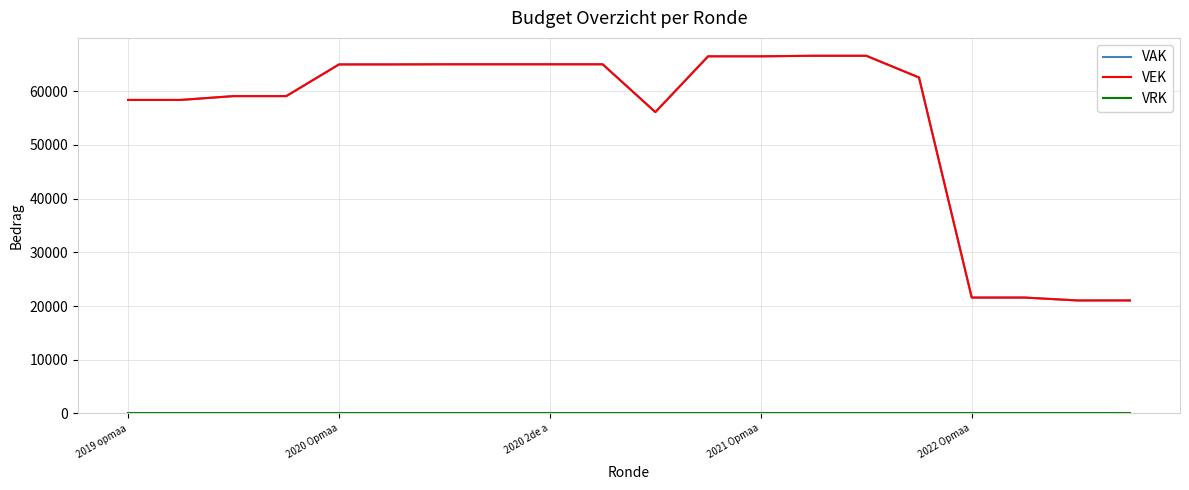

Is this an area chart (filled region under the line)?

No